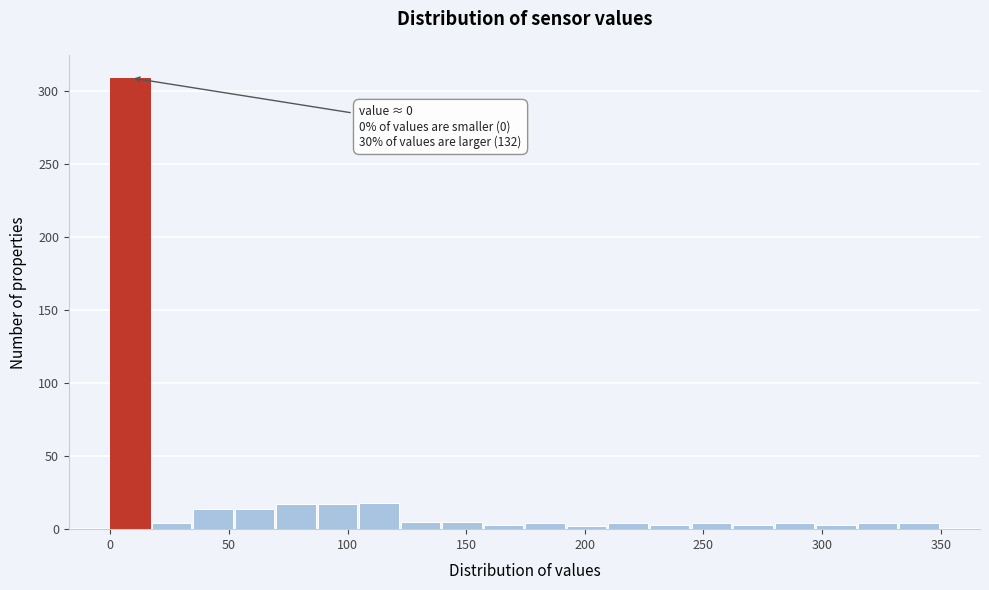

Read against the x-axis, roughly where is the centre of the tallest bar?

10